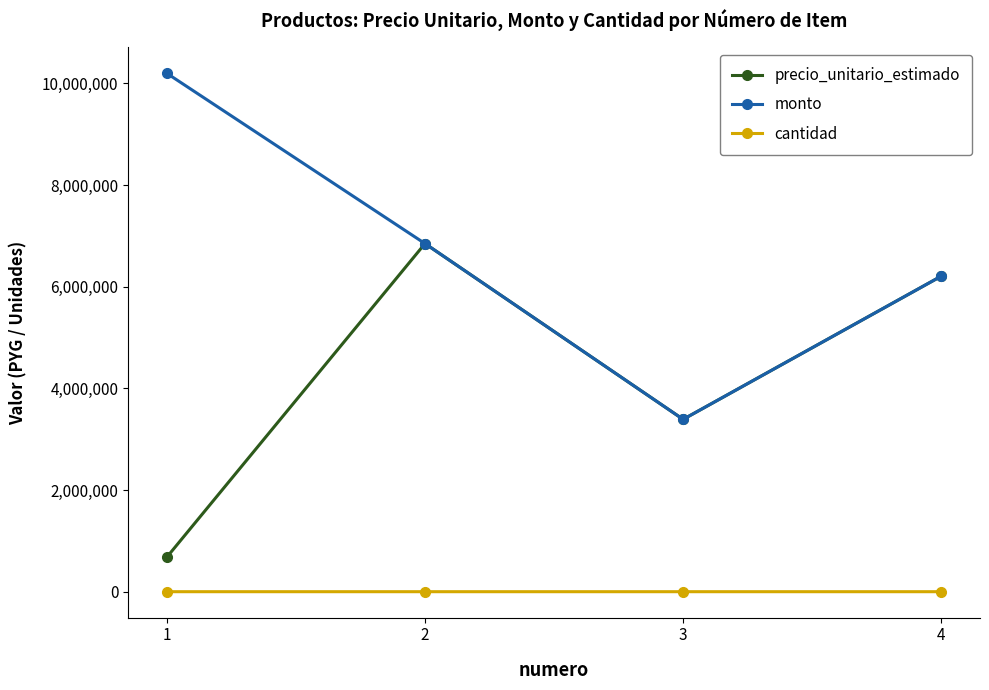

Which series has the largest total across all categories?

monto